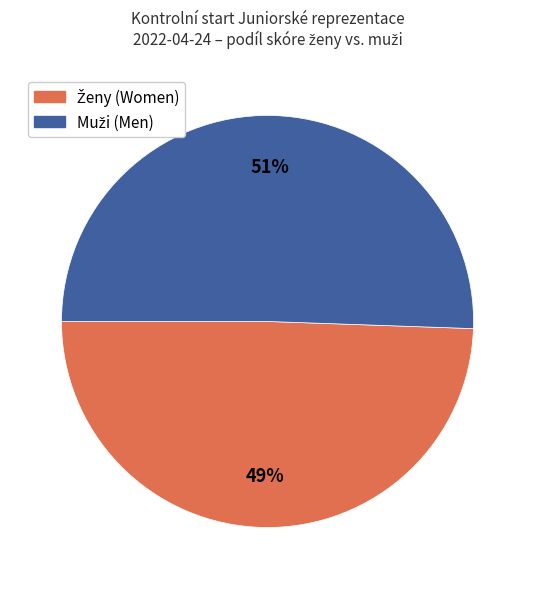

Count the number of slices in the pie.

2